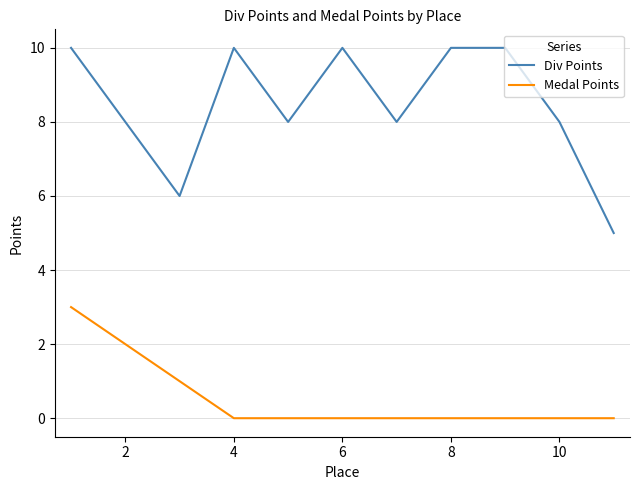

What is the average value of the Div Points series?

8